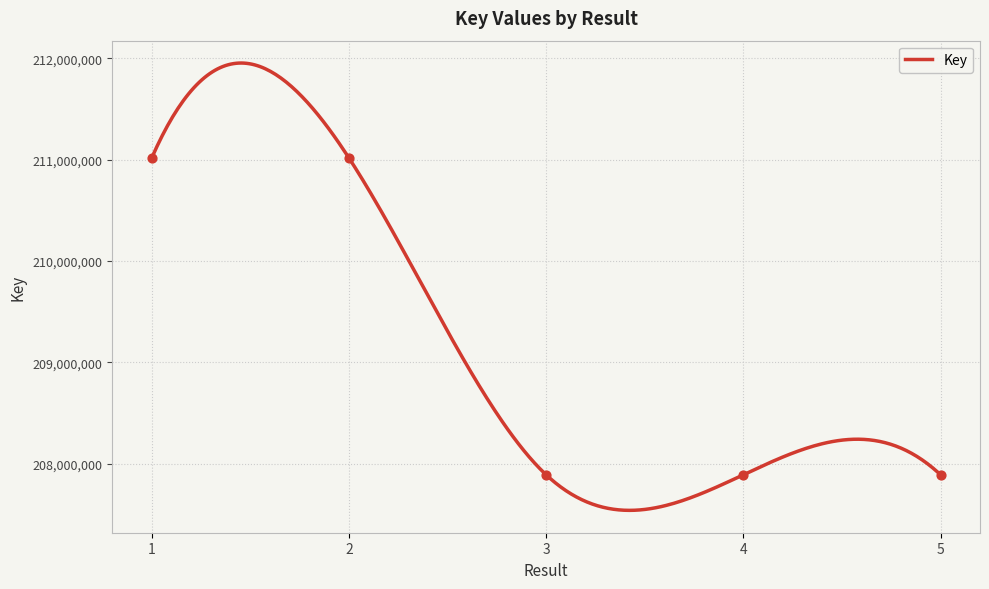

Which has a higher value, 4 or 5?

5